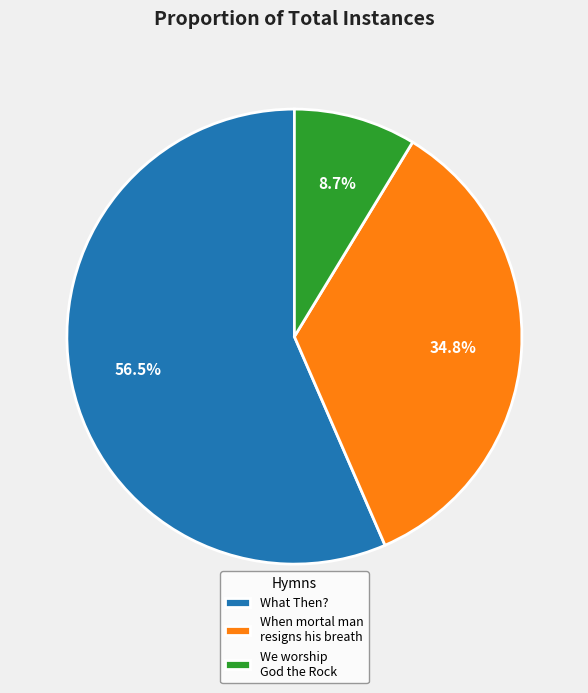

Does any single category account for the majority?

Yes